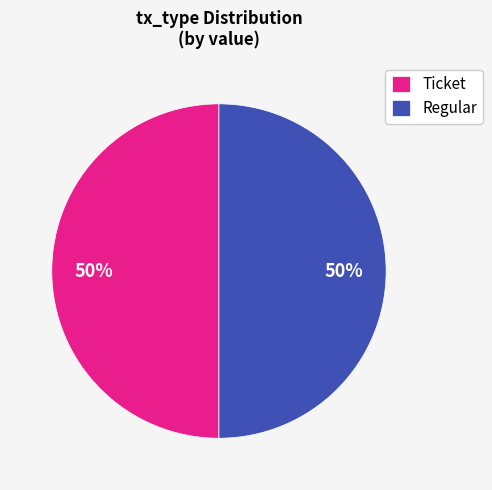

To the nearest percent, what is the difference between the Regular and Ticket slice percentages?

0%